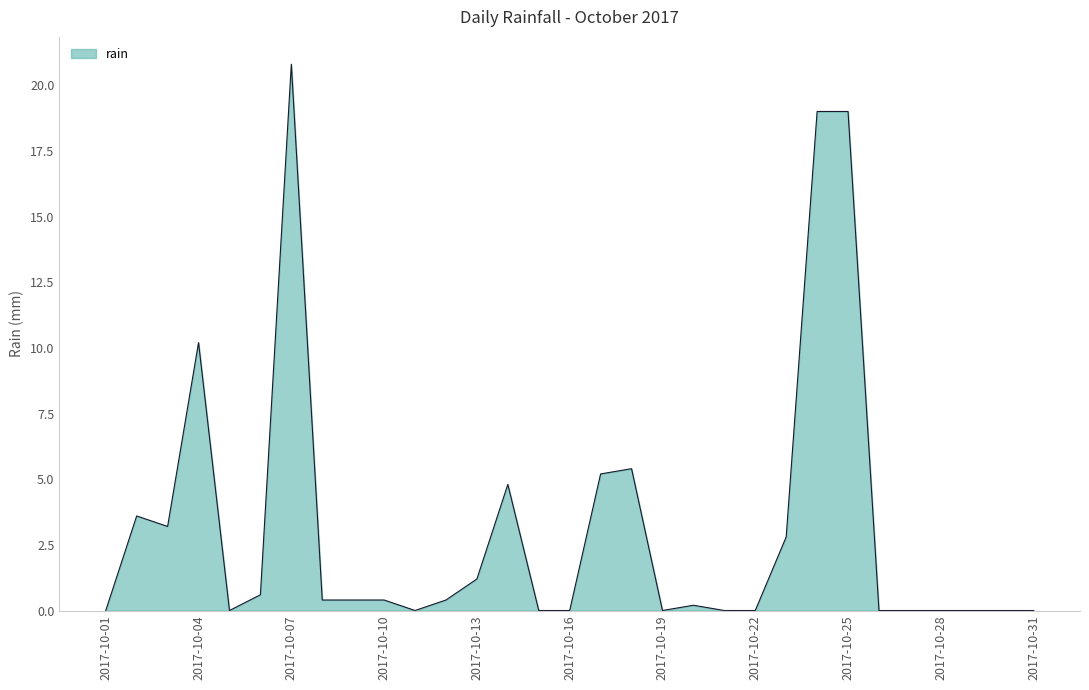

What is the greatest value displayed?

20.8